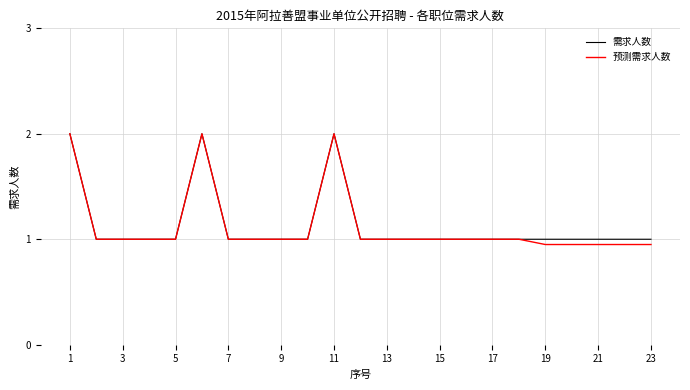

What is the greatest value displayed?

2.0